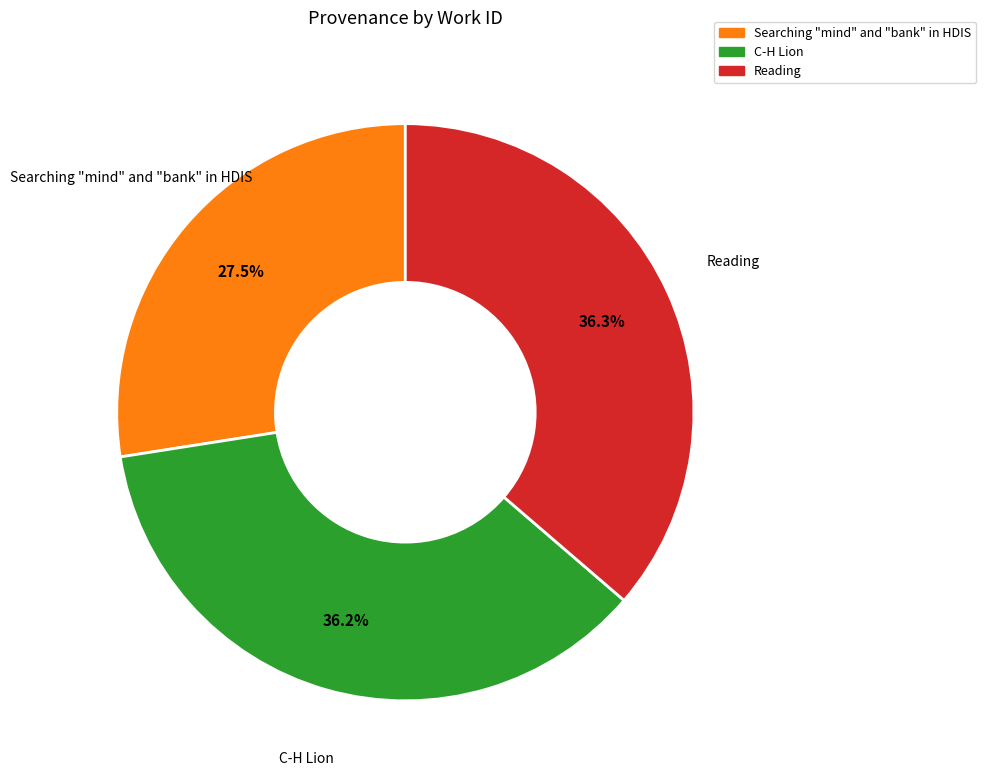

To the nearest percent, what is the difference between the largest and smallest slice percentages?

9%